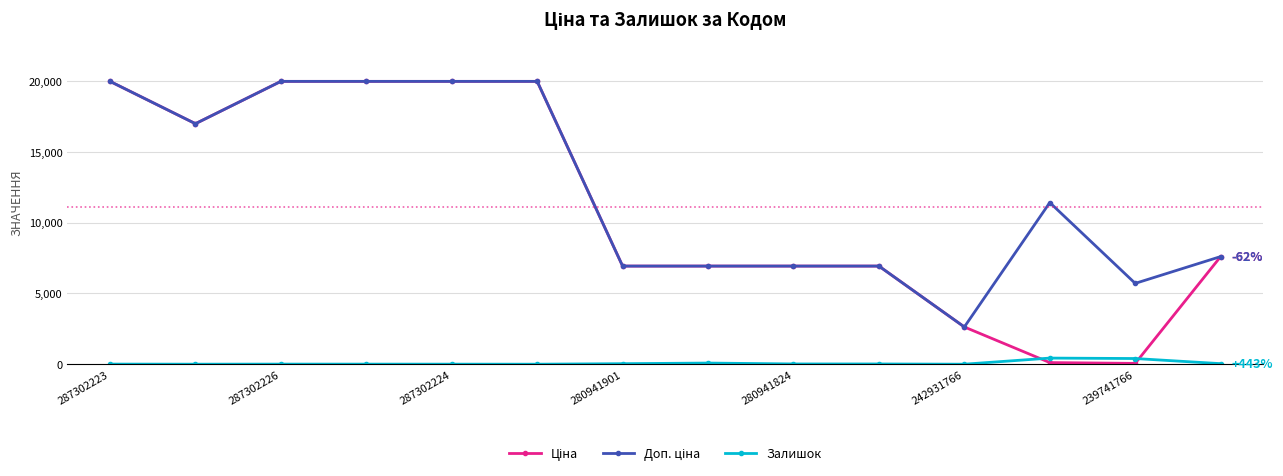

What is the maximum value shown in the chart?

19964.2